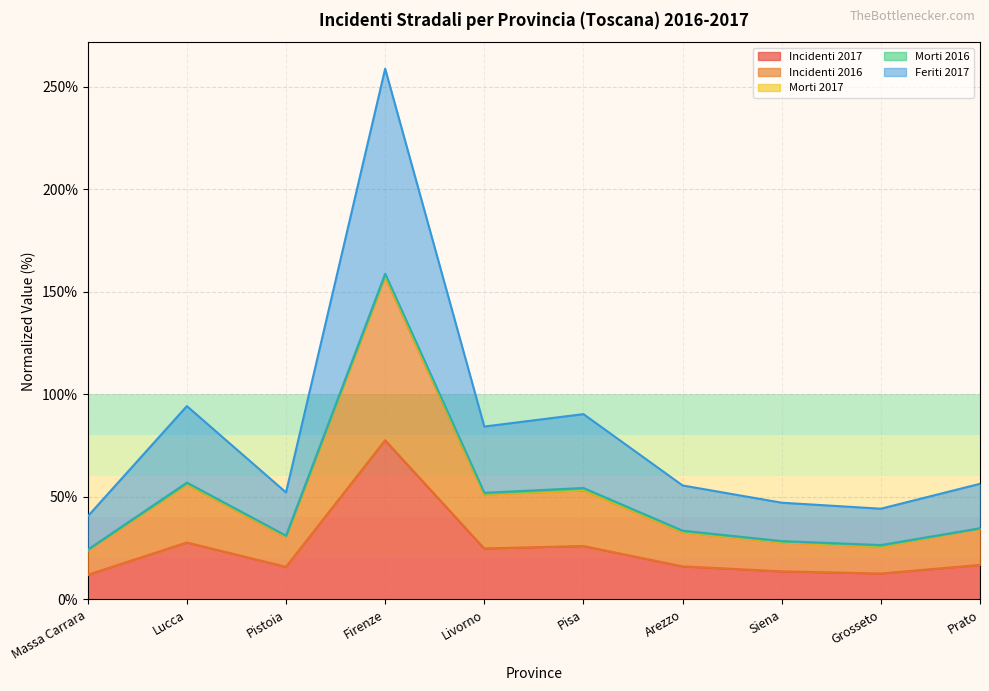

Which has a higher value, Pistoia or Arezzo?

Arezzo